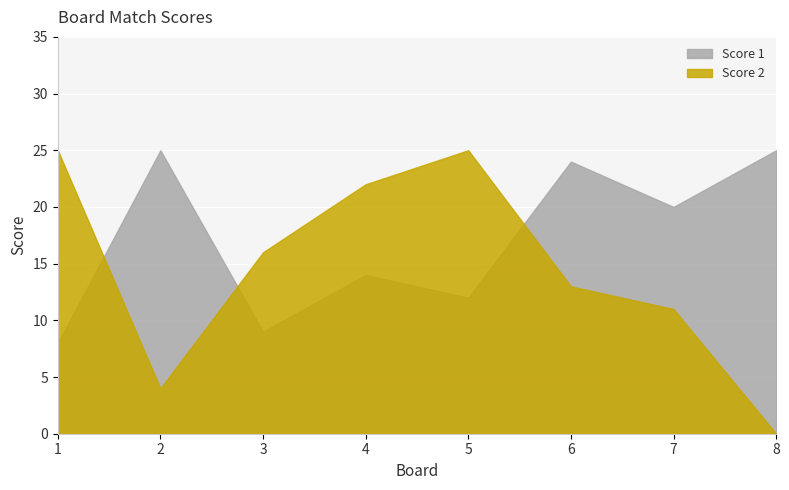

What is the maximum value shown in the chart?

25